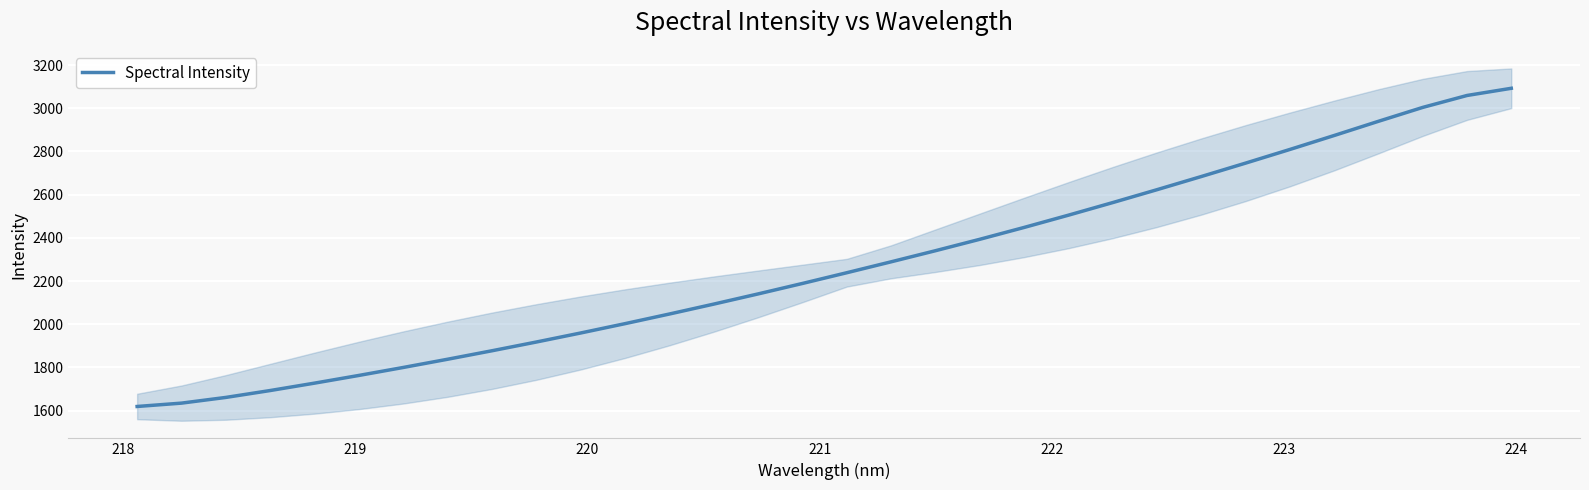

What is the highest value of the Spectral Intensity series?

3092.2